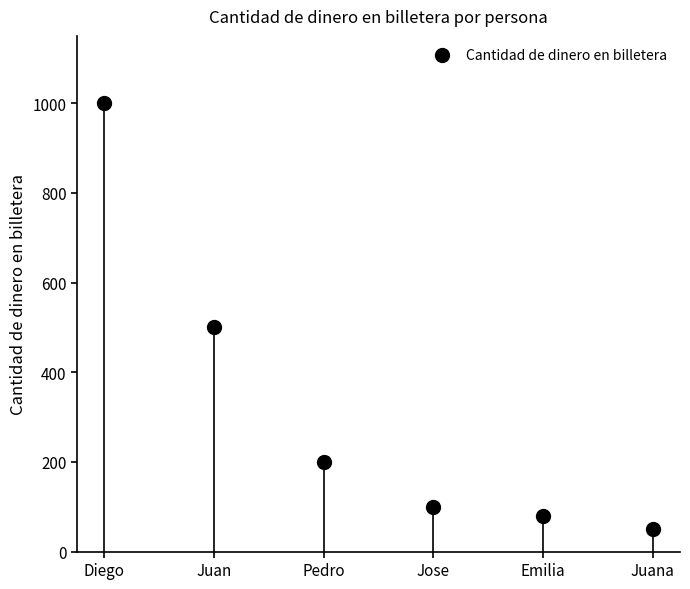

At which label is the value closest to 525?

Juan